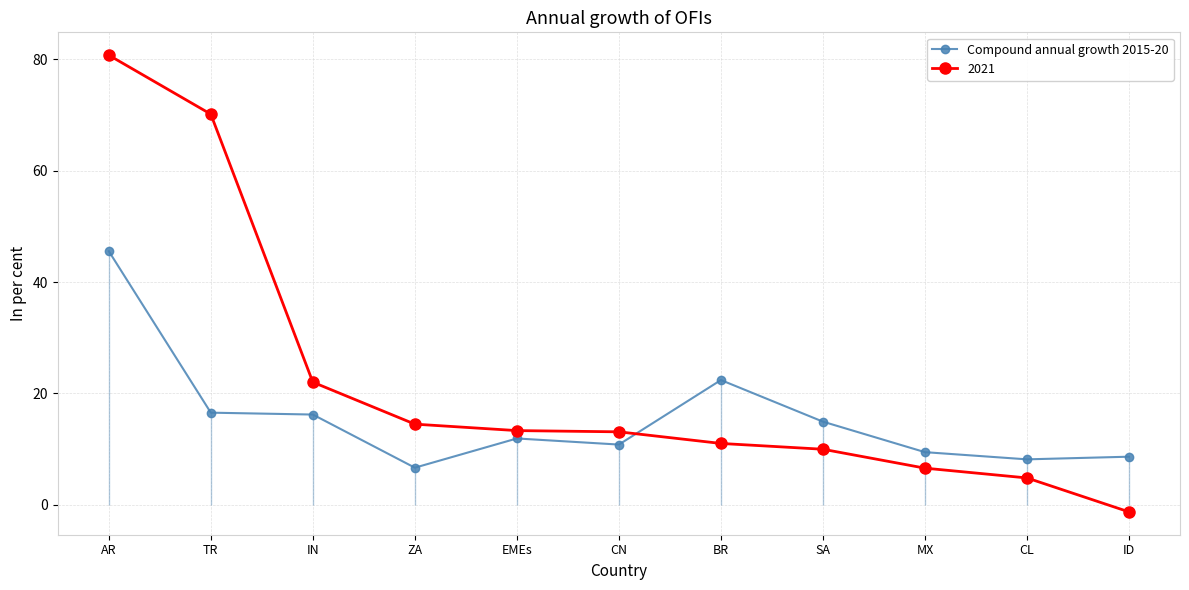

Rank the categories by value from lowest to highest.

ZA, CL, ID, MX, CN, EMEs, SA, IN, TR, BR, AR